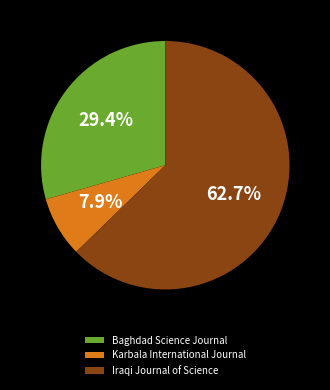

Combined, do Iraqi Journal of Science and Karbala International Journal account for over 50%?

Yes